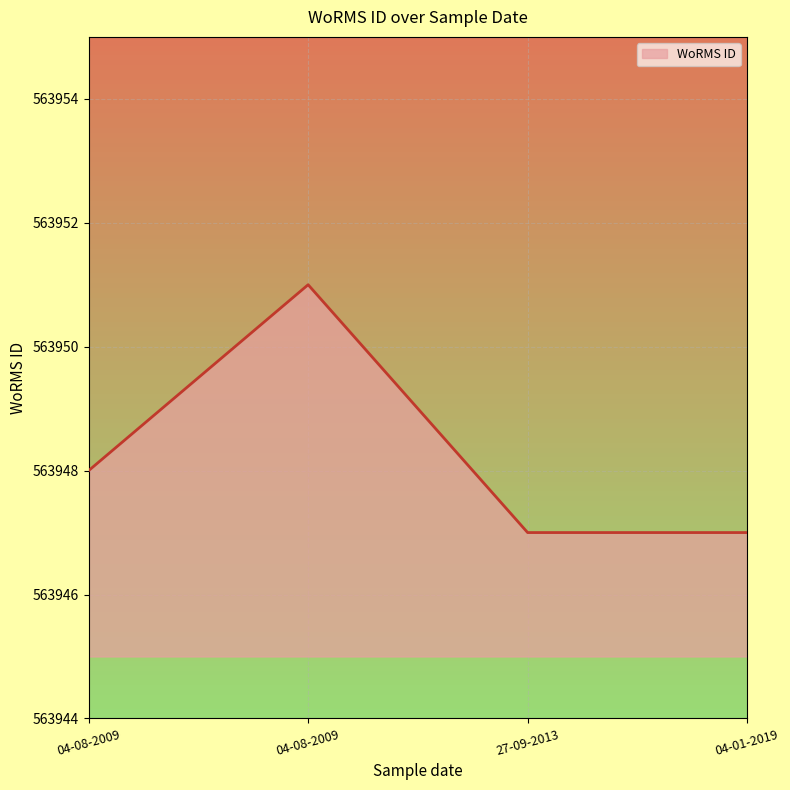

Reading right to left, list all the values displayed in this chart.

563947	563947	563951	563948